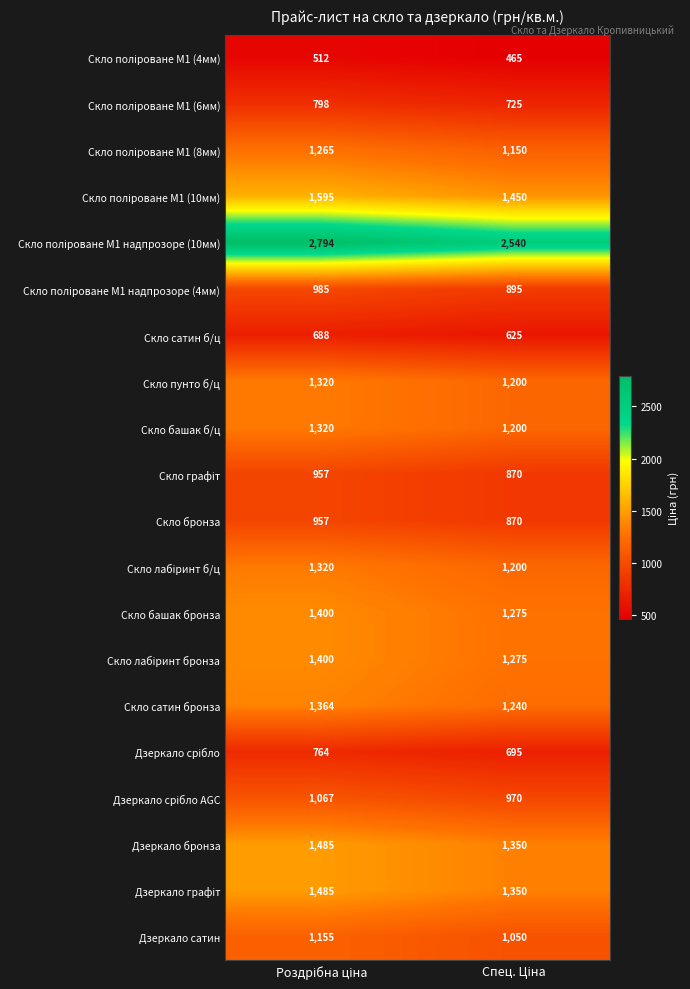

What is the average value of the Скло башак б/ц series?

1260